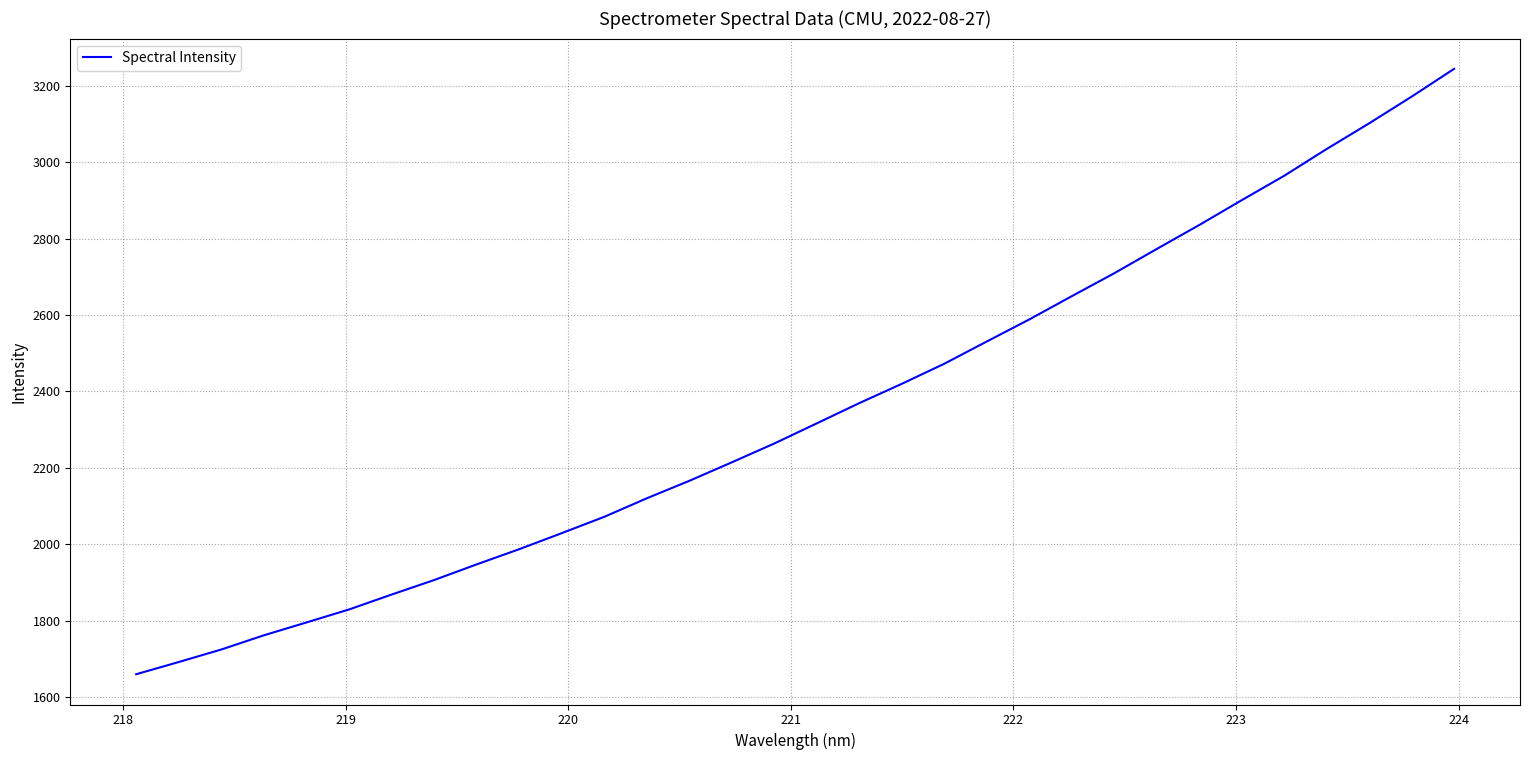

What is the difference between the maximum and minimum values?

1585.2